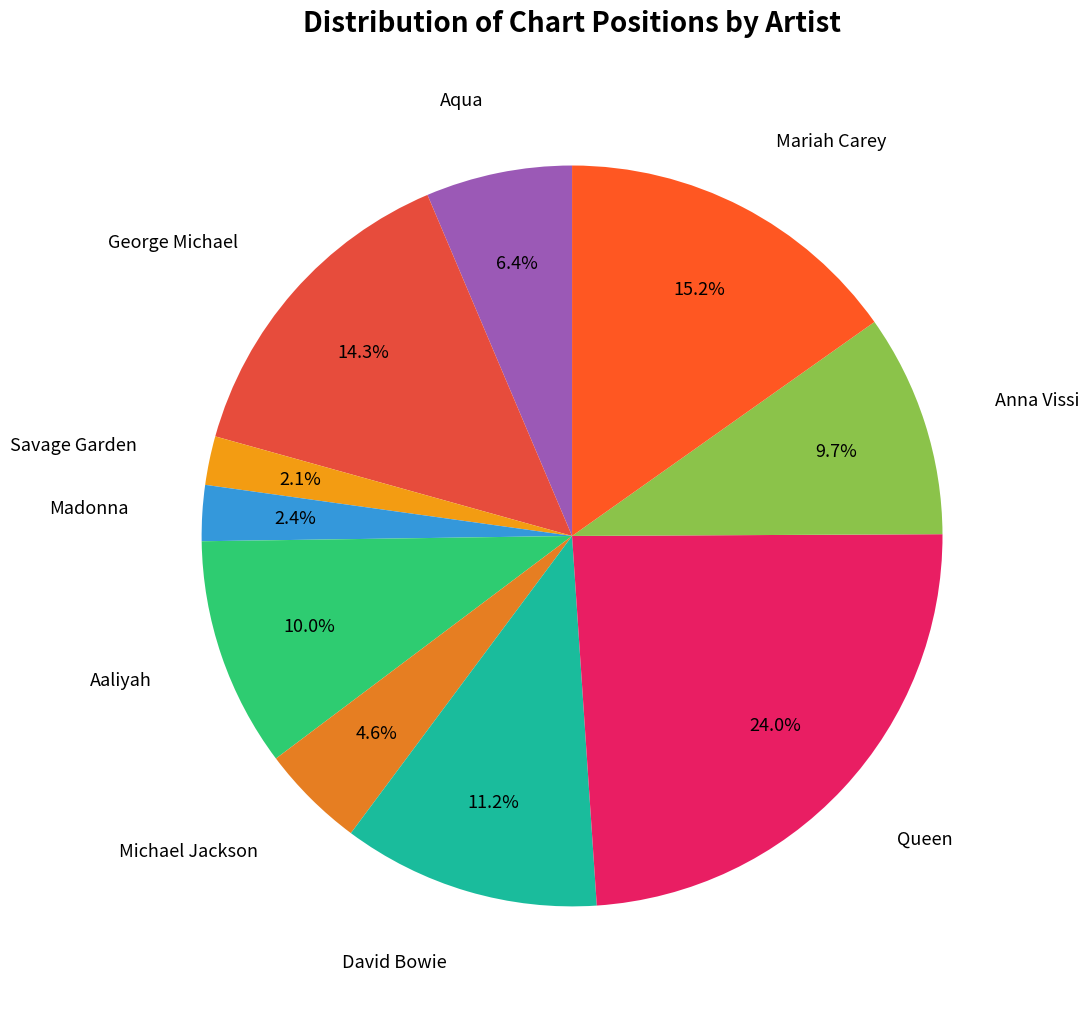

To the nearest percent, what is the average slice percentage?

10%